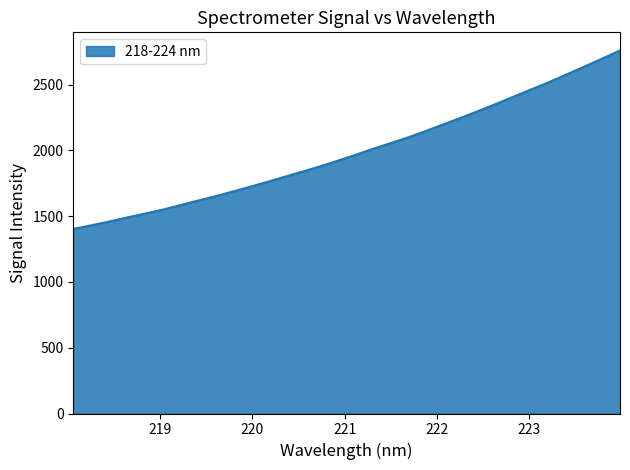

What is the smallest value displayed?

1403.1